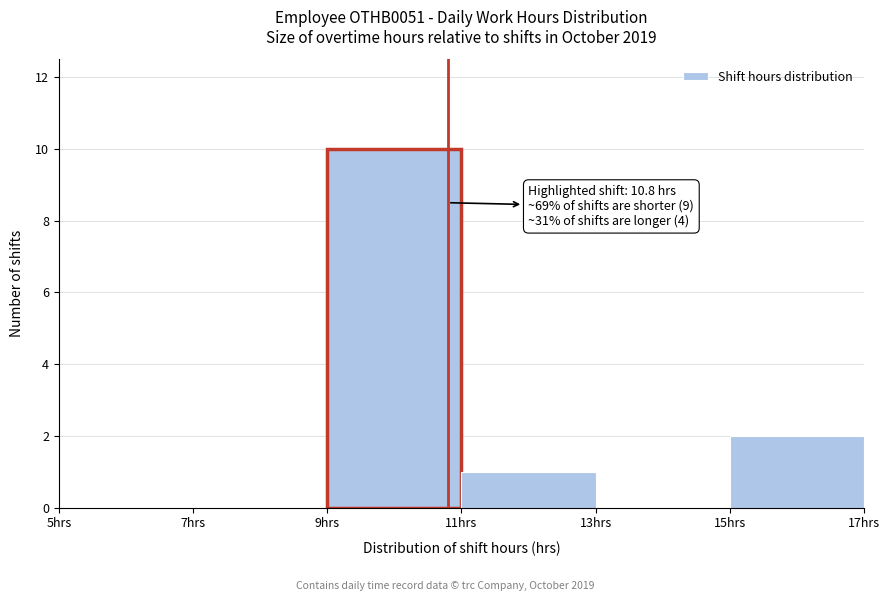

Which range on the x-axis has the tallest bar?

9 to 11